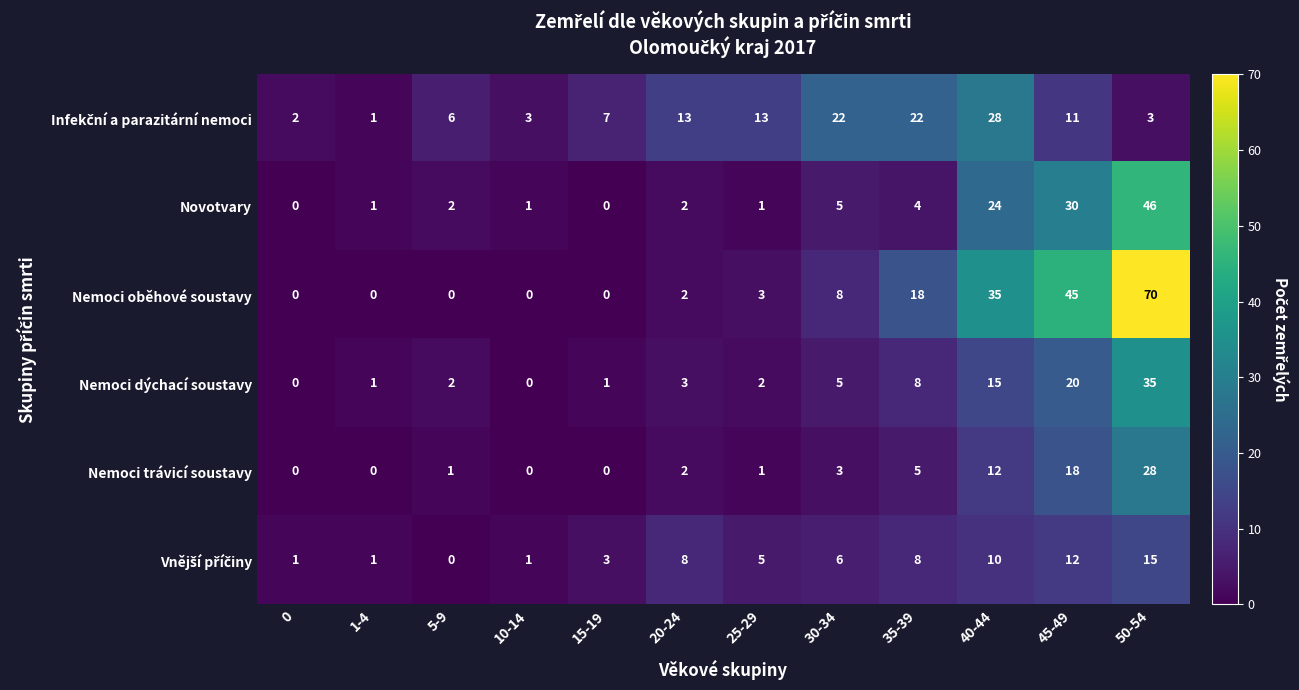

The value of Nemoci oběhové soustavy at 1-4 is -48. True or false?

False